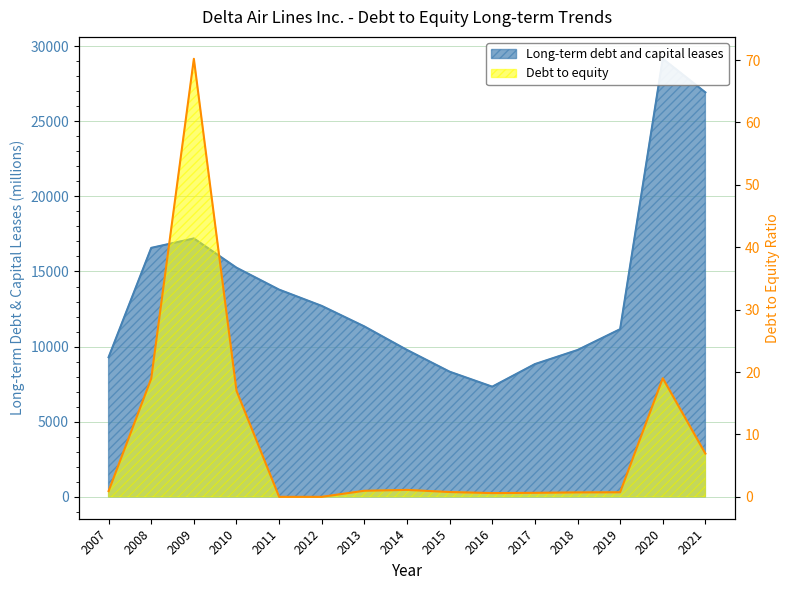

List the series in order of their overall mean, lowest first.

Debt to equity, Long-term debt and capital leases